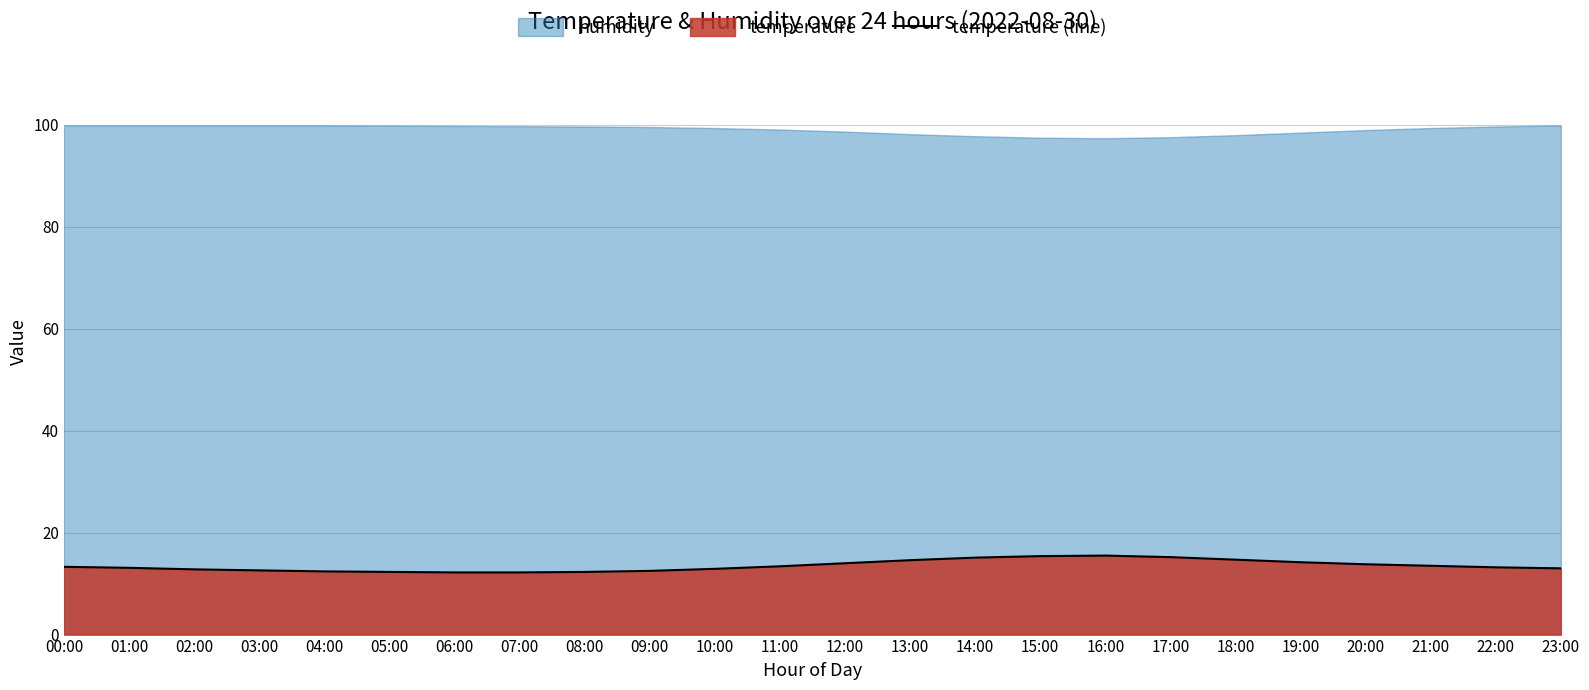

At which label is the value closest to 13?

23:00